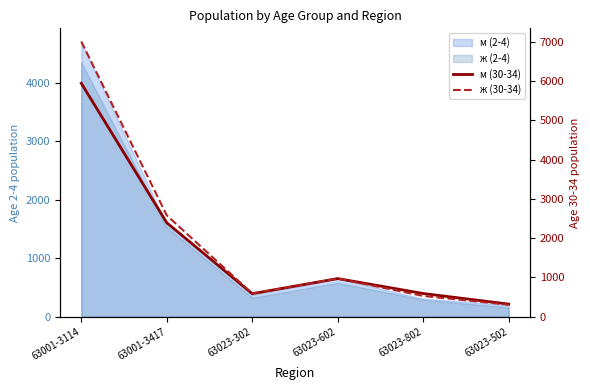

At how many categories does at least one series exceed 1542?

2